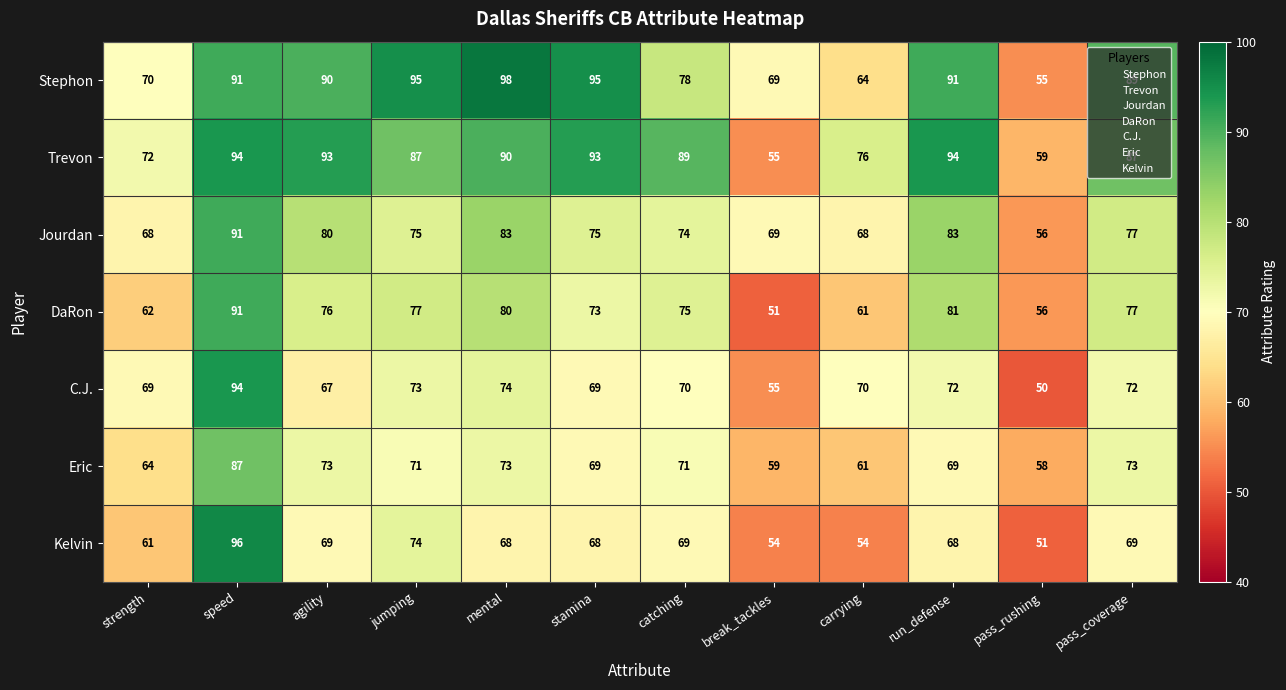

At which category does the chart reach its minimum across all series?

pass_rushing